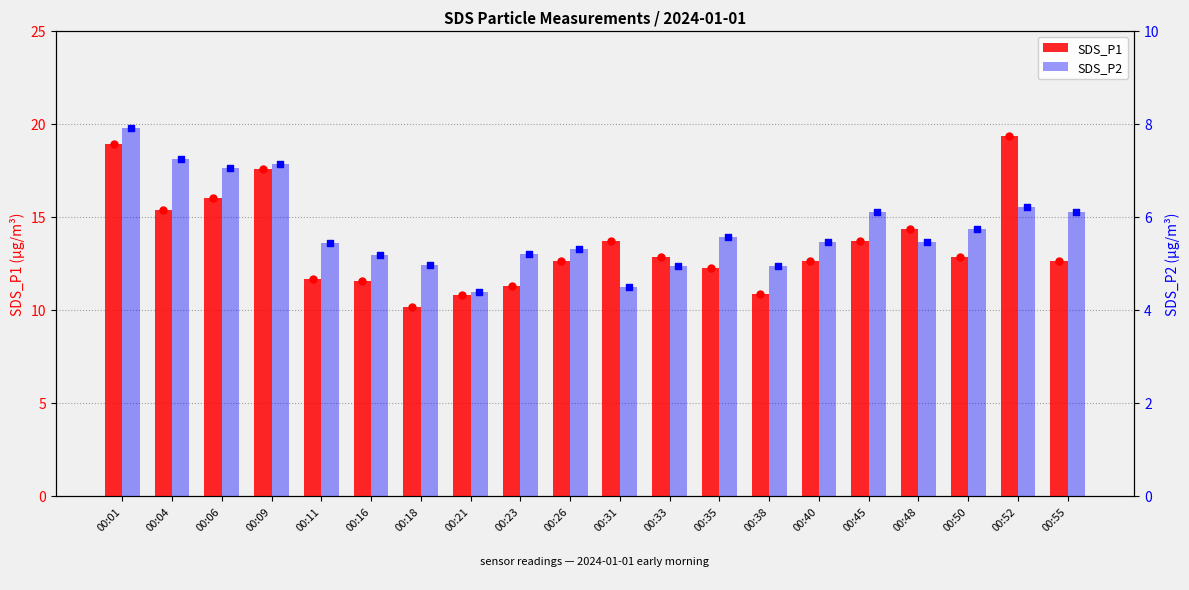

At which category is the sum across all series the highest?

00:01